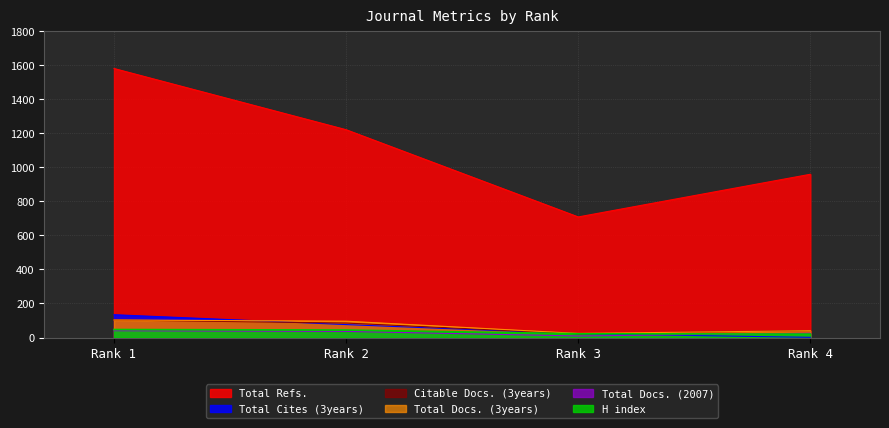

What is the difference between the highest and lowest values at Rank 1?

1542